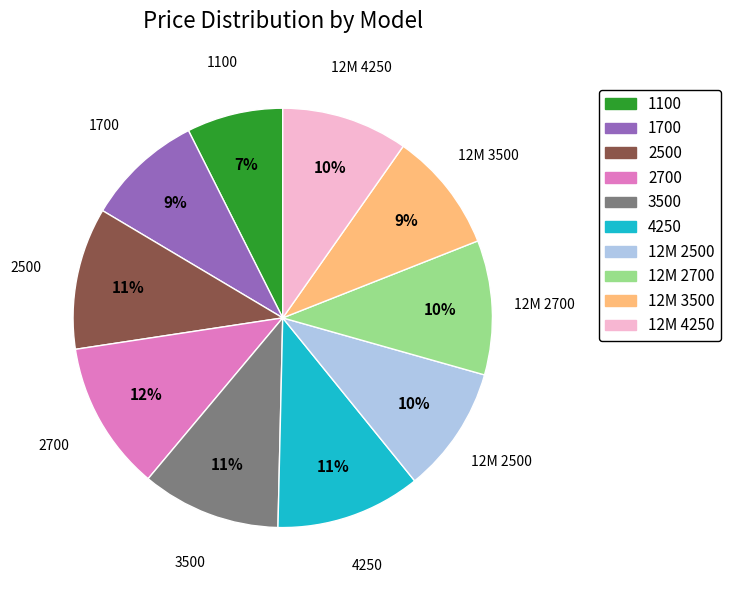

Which category has the smallest portion of the pie?

1100